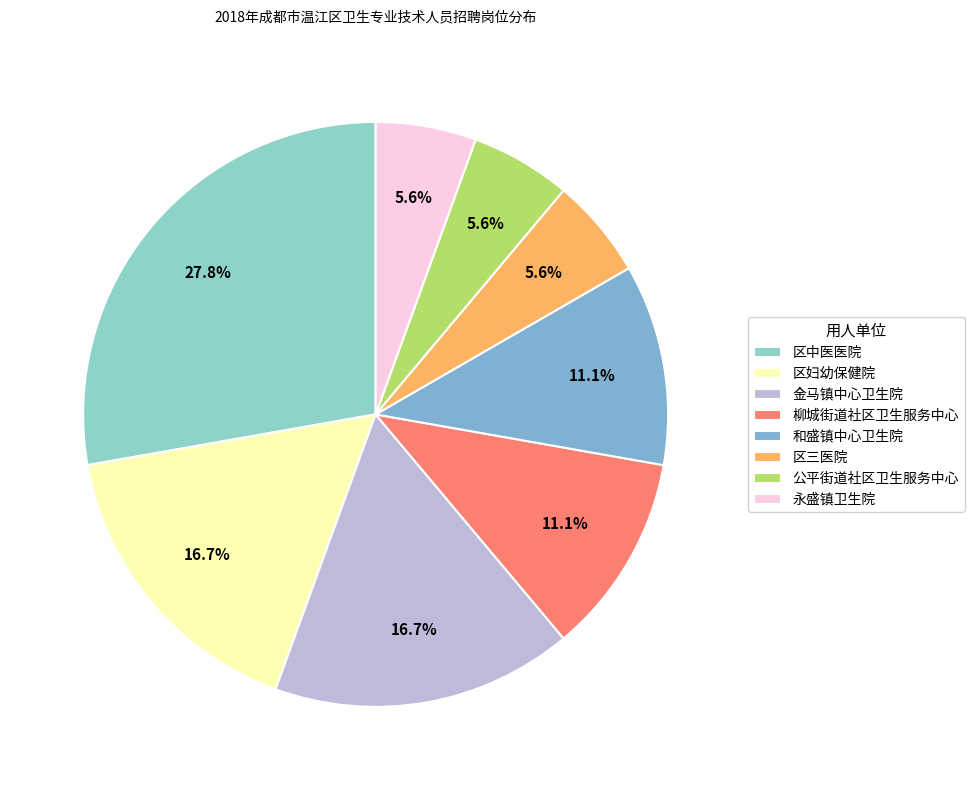

How many segments does this pie chart have?

8